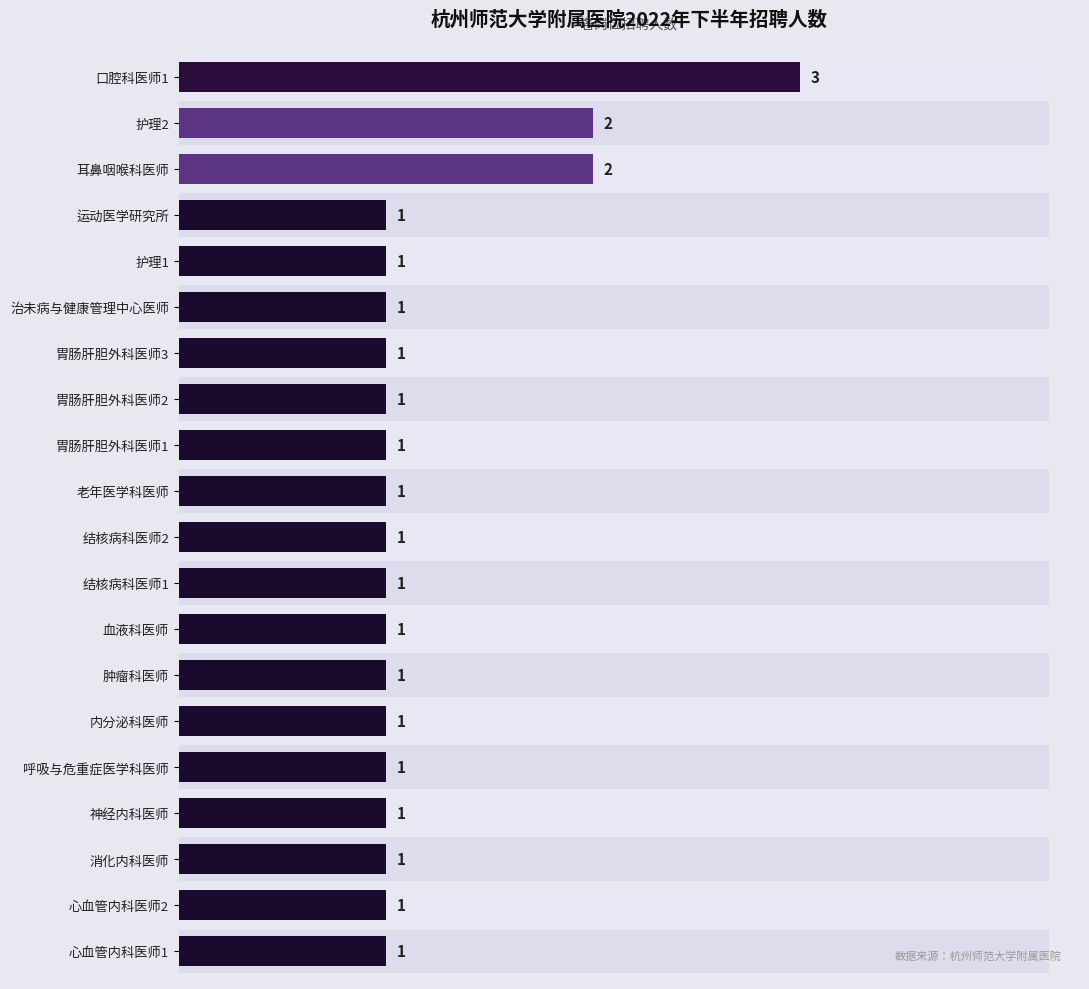

The value at 耳鼻咽喉科医师 is 4. True or false?

False